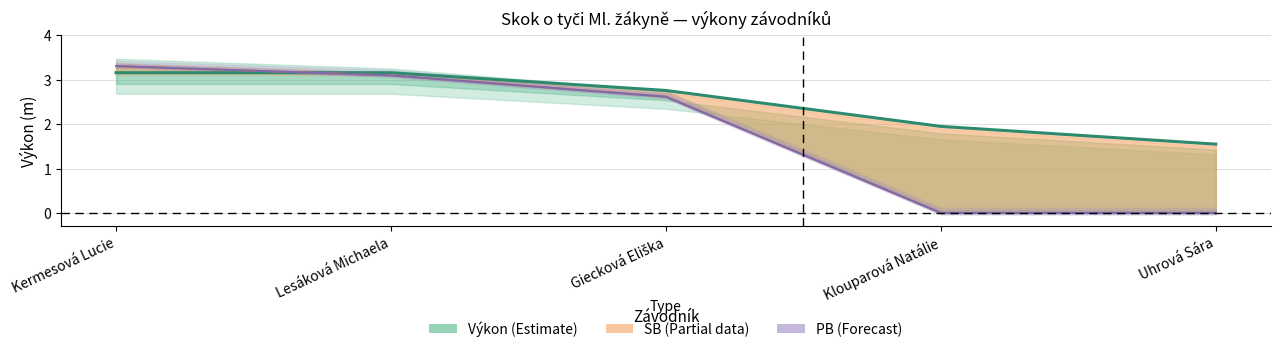

Where is SB nearest to the value 1?

Klouparová Natálie